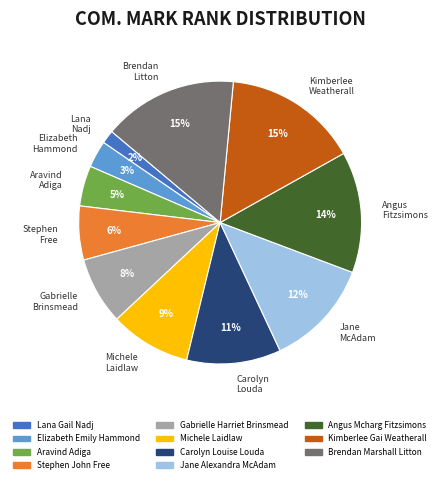

Is the sum of Elizabeth Emily Hammond and Angus Mcharg Fitzsimons greater than half?

No